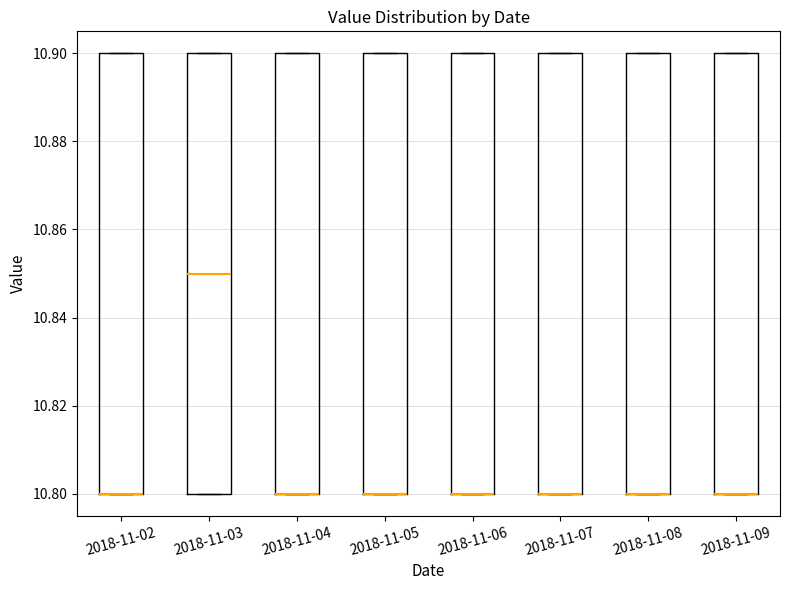

Where is the lower edge of the box for 2018-11-05 on the y-axis? The values are not printed on the chart, so give them approximately, as read against the axis.

10.80